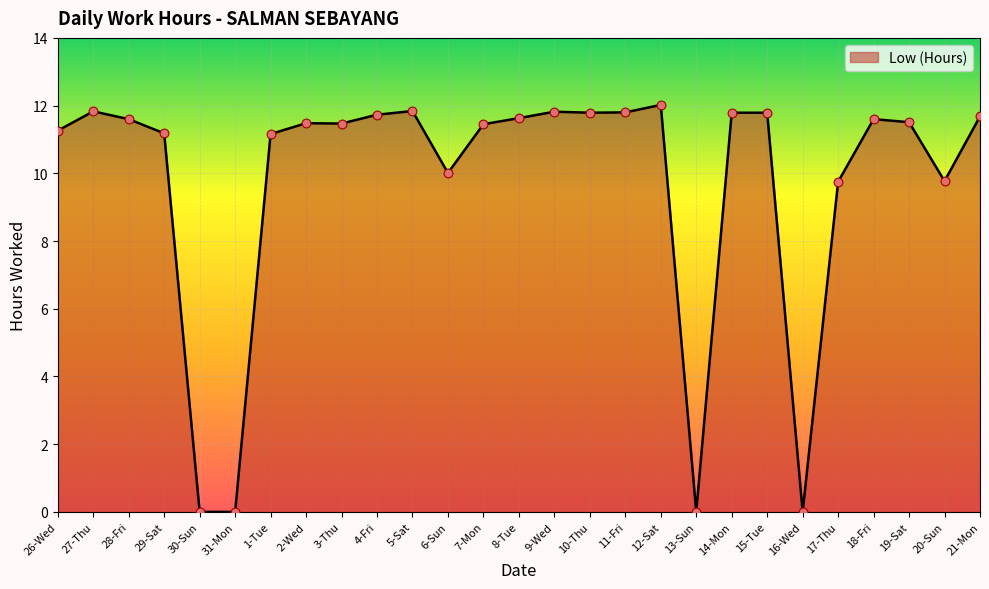

Between 20-Sun and 2-Wed, which is larger?

2-Wed